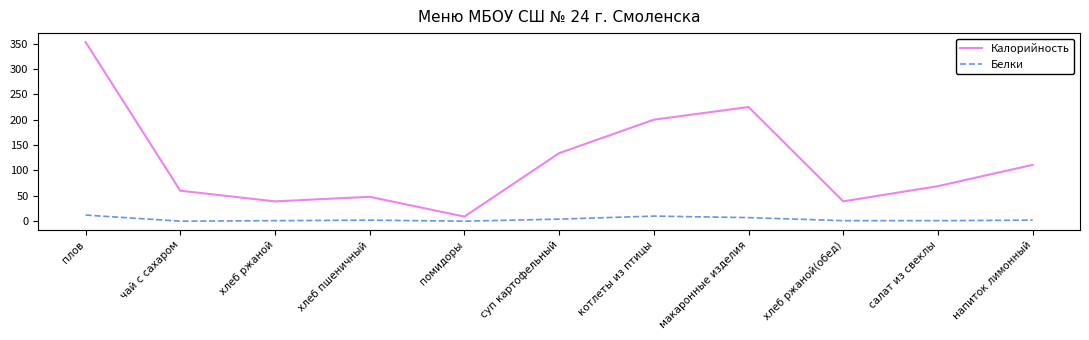

The Калорийность series shows 48 at хлеб пшеничный. True or false?

True